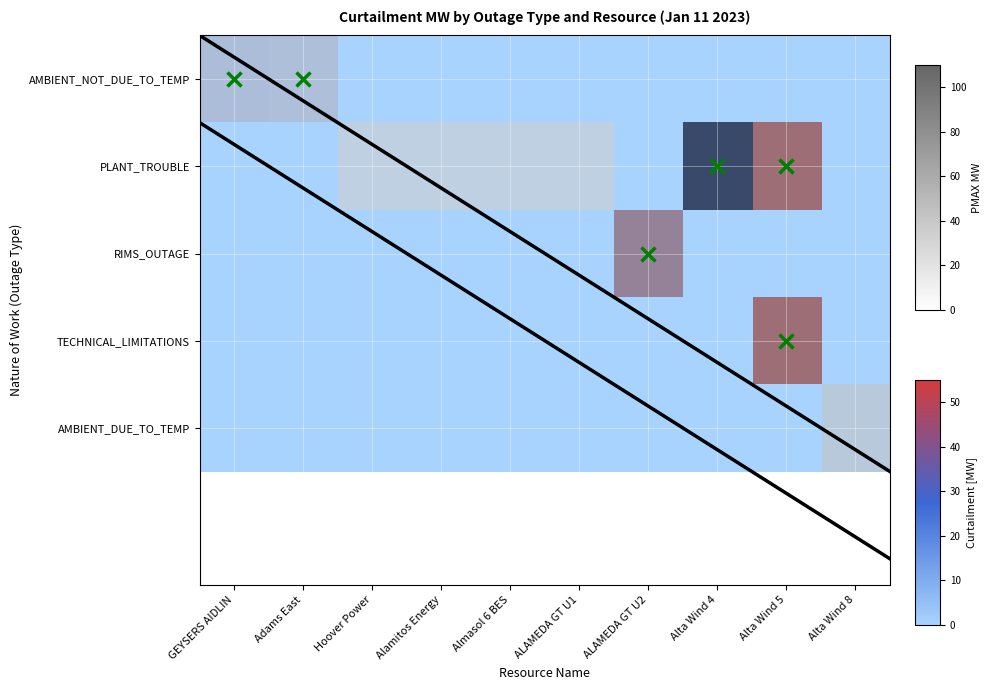

How many categories are shown in the chart?

10